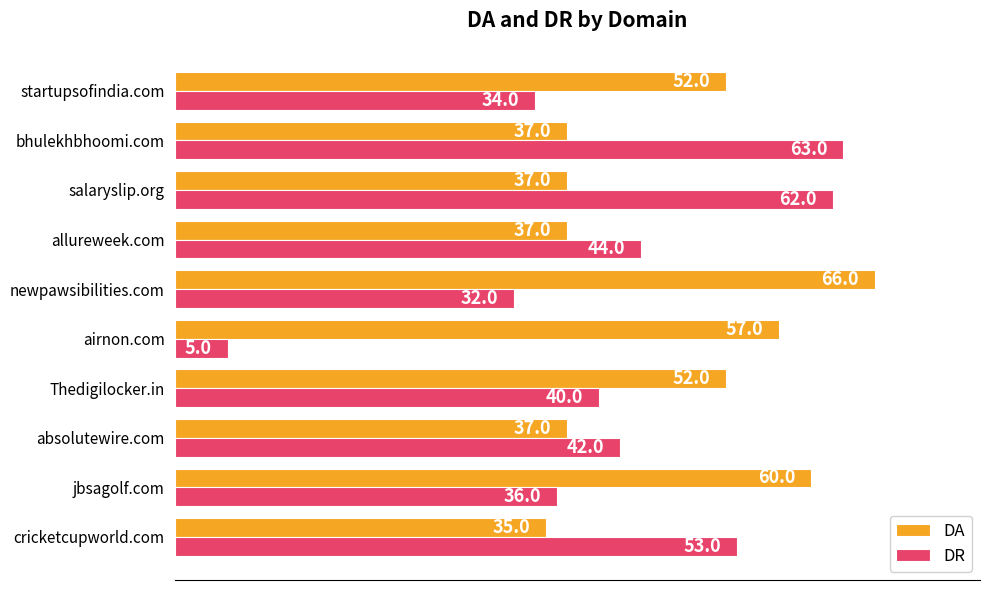

What is the approximate value of DR at allureweek.com, to the nearest 10?

40